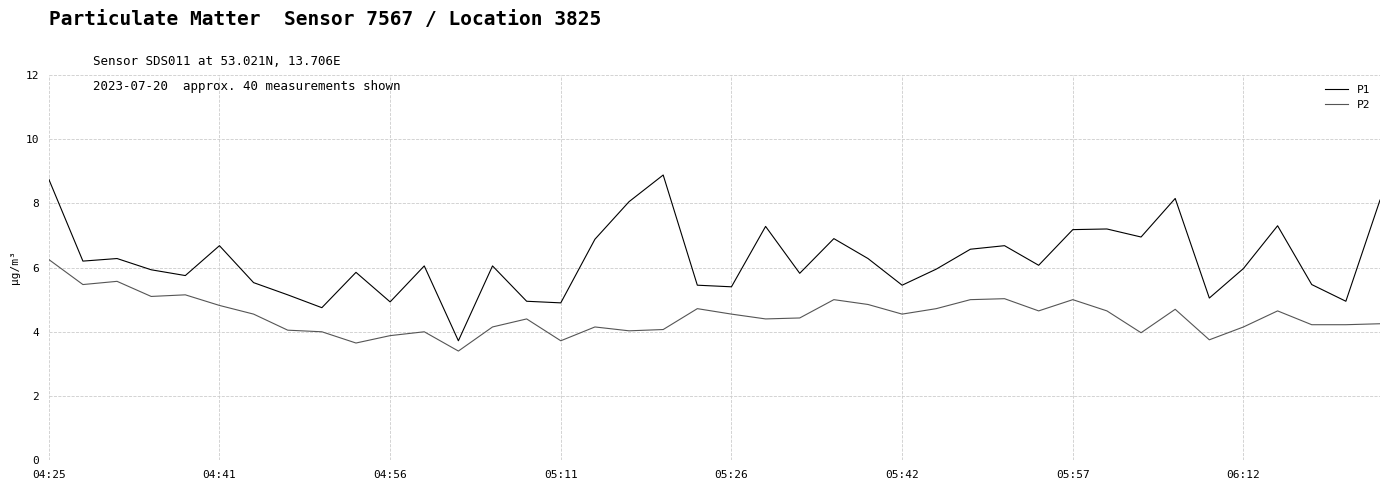

True or false: P1 and P2 intersect in this chart.

False